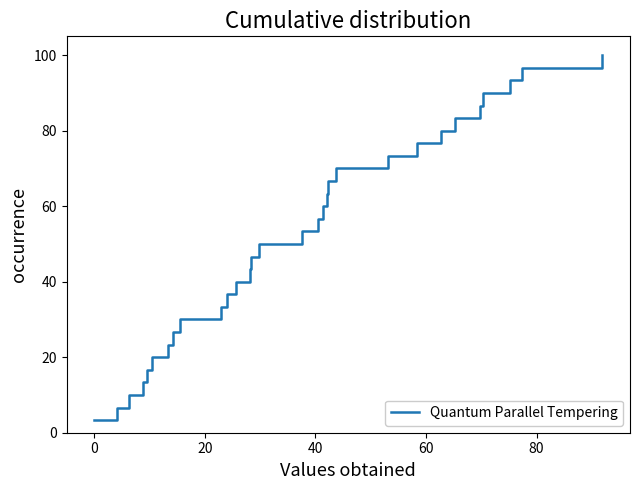

What is the difference between the maximum and minimum values?

96.7